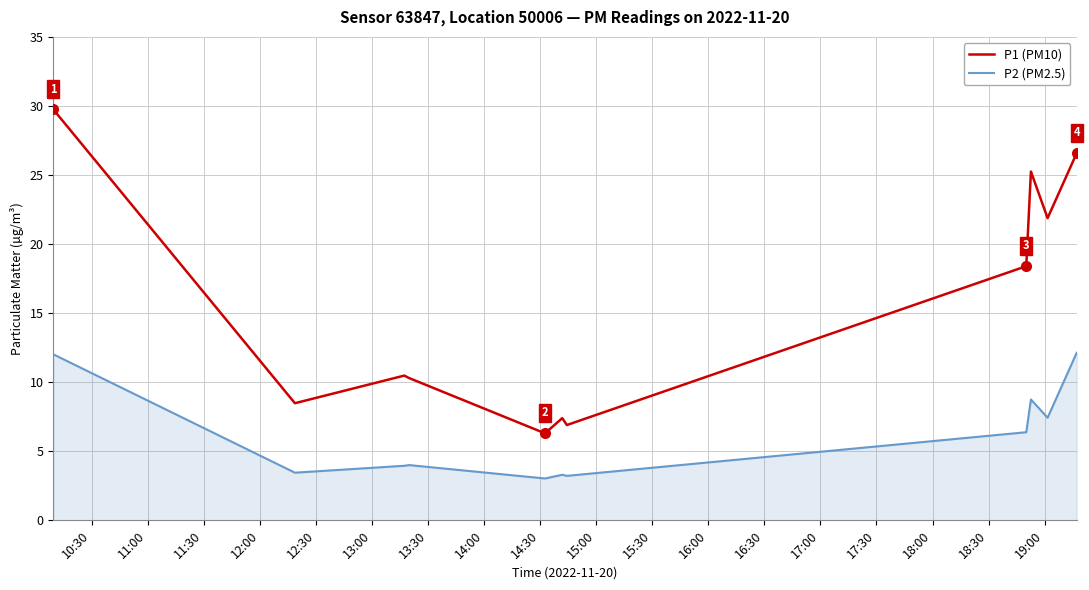

Which series has the largest range (max minus min)?

P1 (PM10)